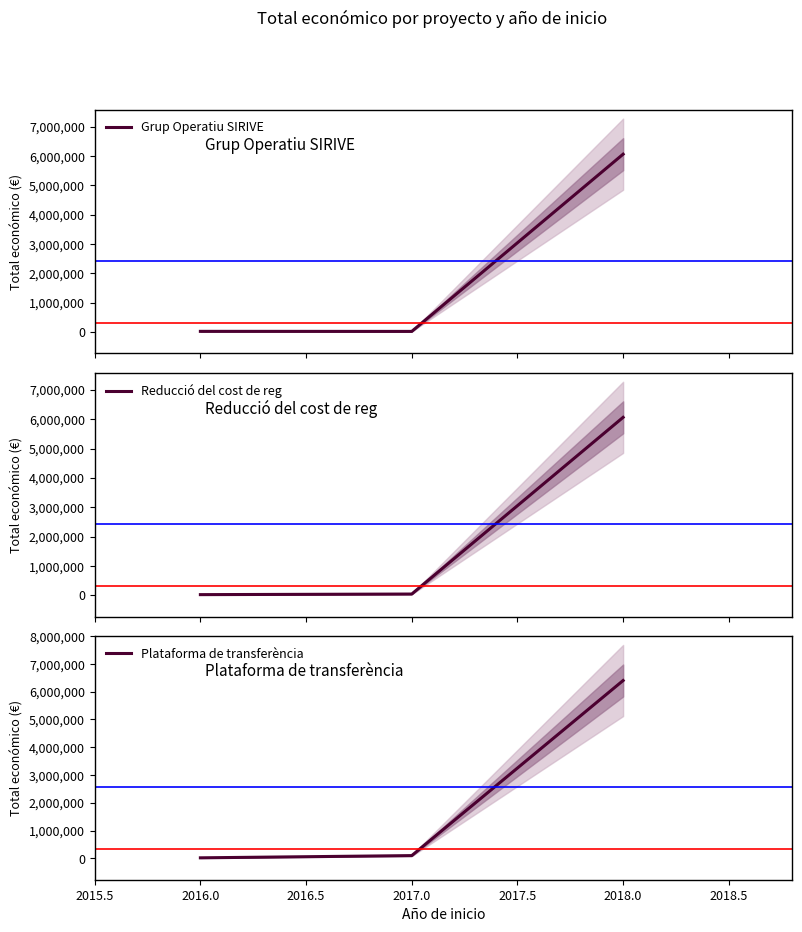

Which series has the largest total across all categories?

Plataforma de transferència